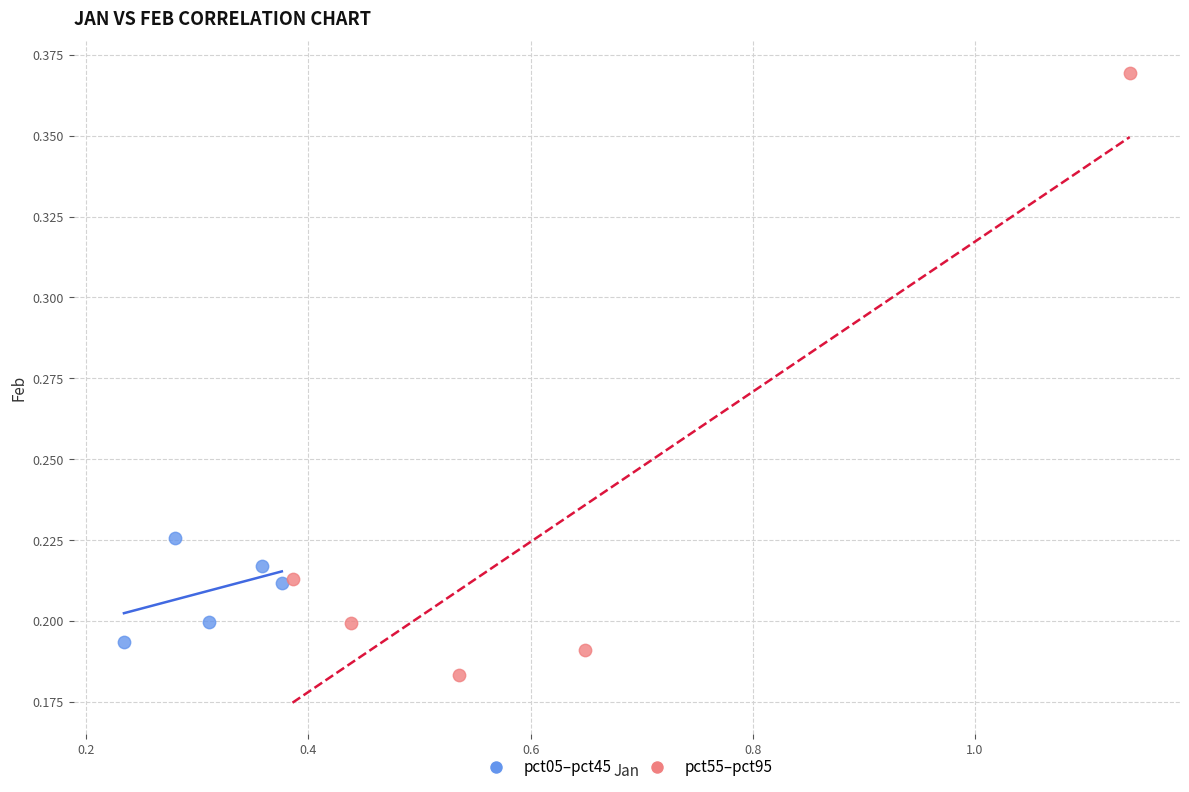

Which series contains the highest Y value?

pct55–pct95